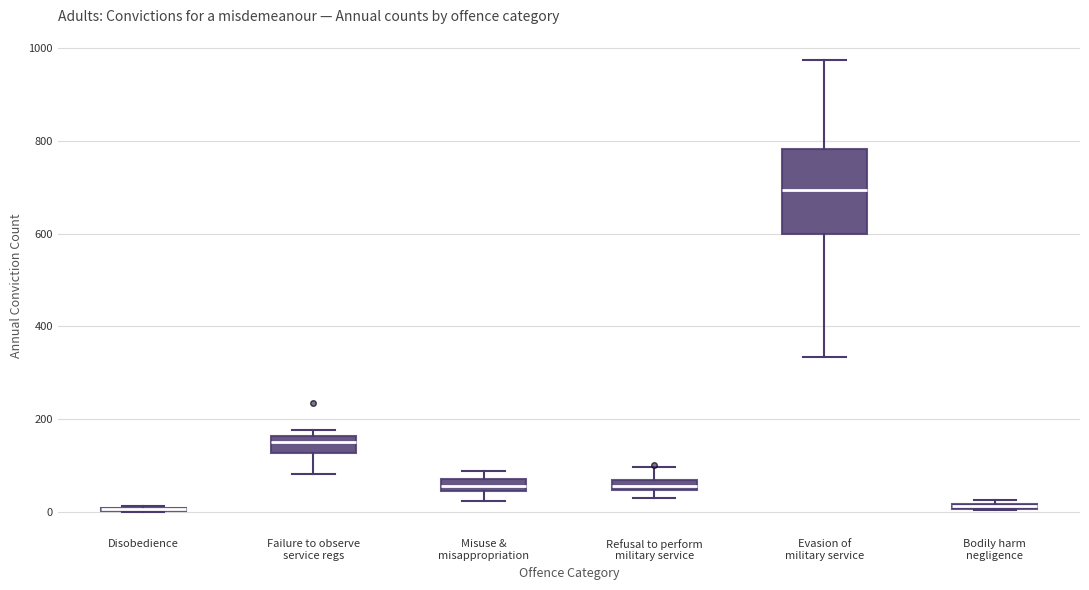

Comparing the boxes themselves (not the whiskers), which one is the tallest?

Evasion of military service